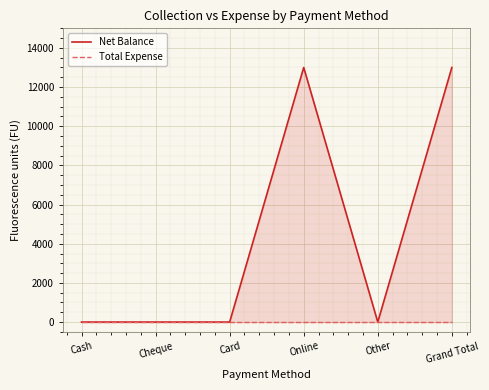

How many lines are shown in the chart?

2